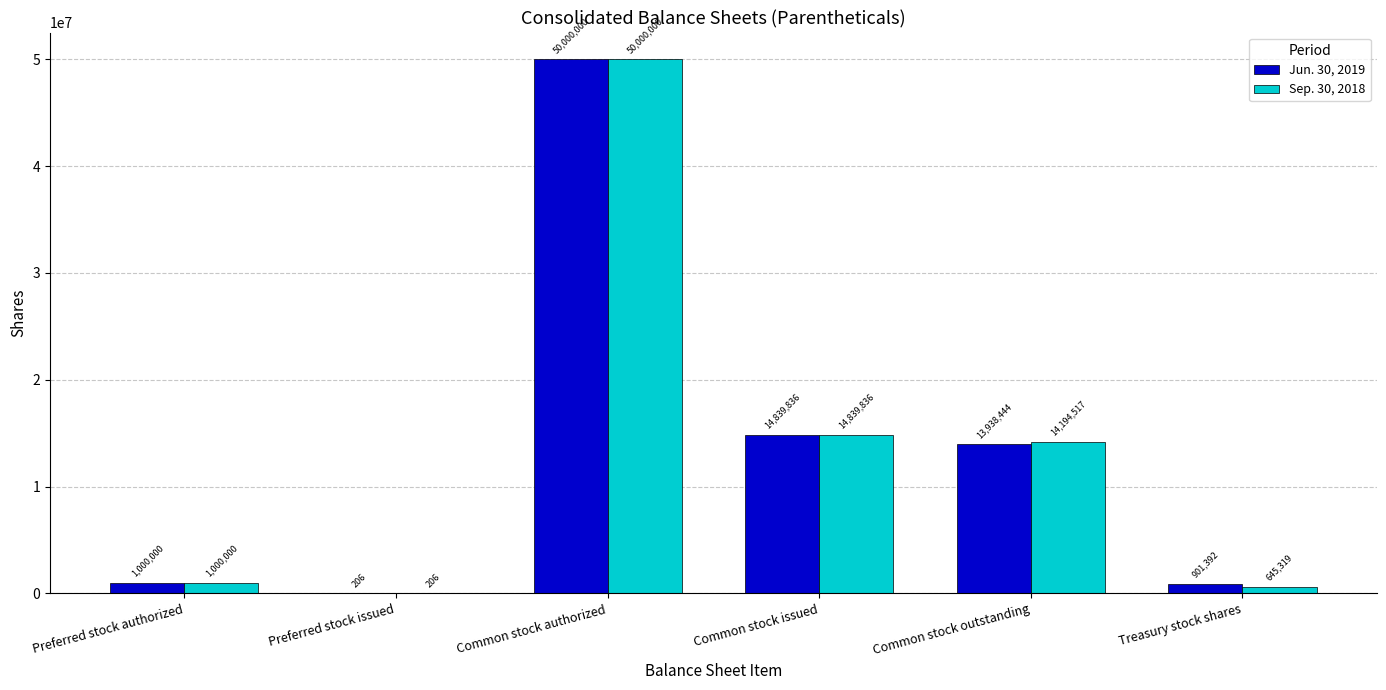

Is it true that Jun. 30, 2019 equals 1000000 at Preferred stock authorized?

True